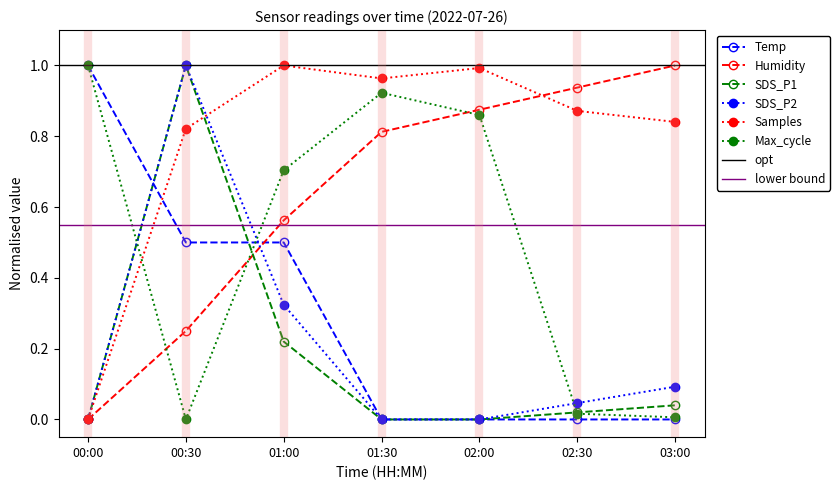

What is the average value of the SDS_P2 series?

0.2